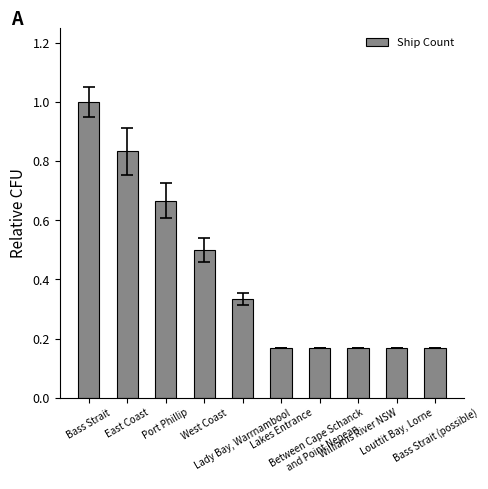

At which category does the chart reach its peak across all series?

Bass Strait